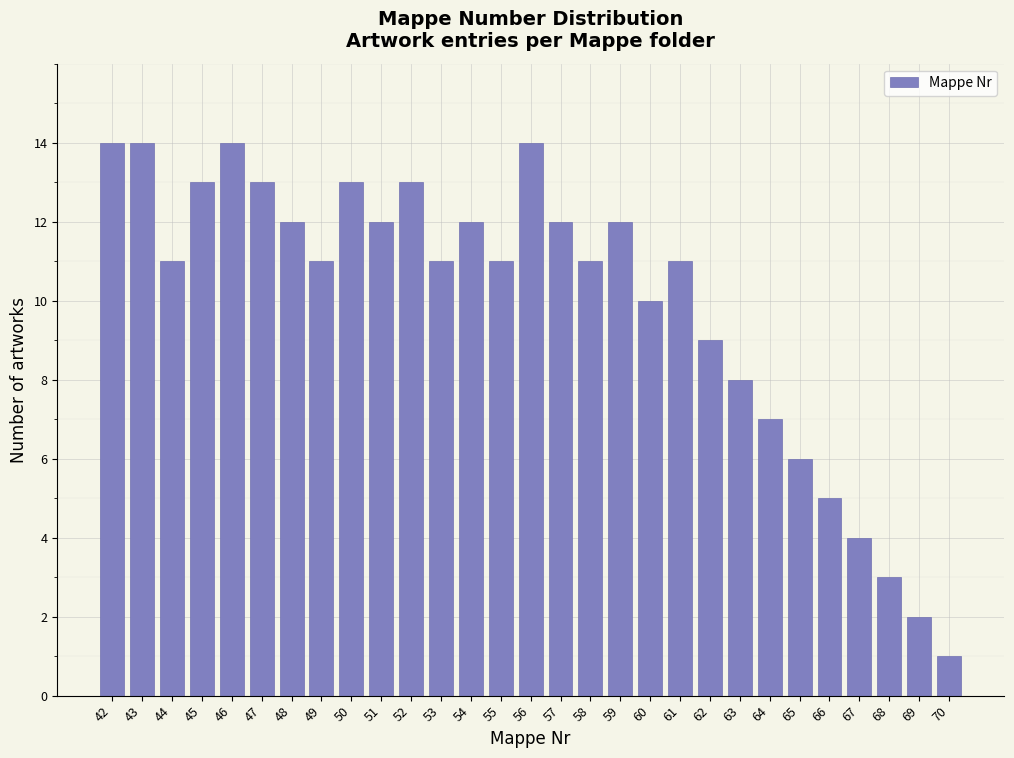

Reading right to left, list all the values displayed in this chart.

1	2	3	4	5	6	7	8	9	11	10	12	11	12	14	11	12	11	13	12	13	11	12	13	14	13	11	14	14